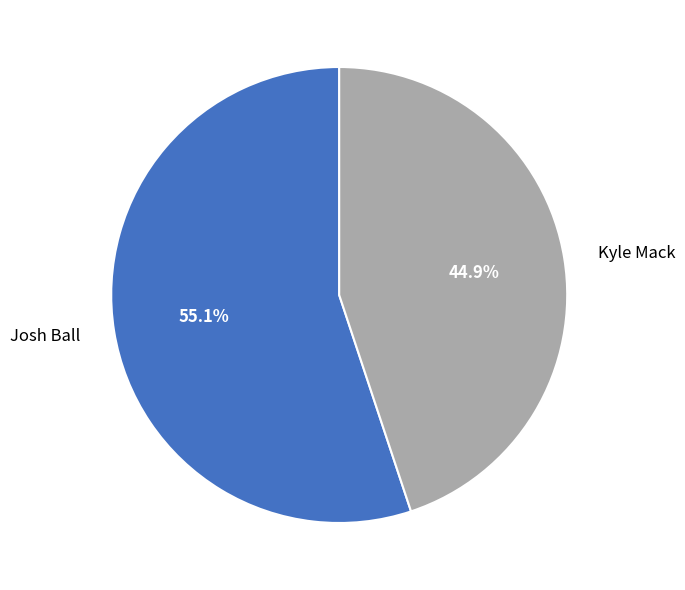

Rank the categories by value from lowest to highest.

Kyle Mack, Josh Ball